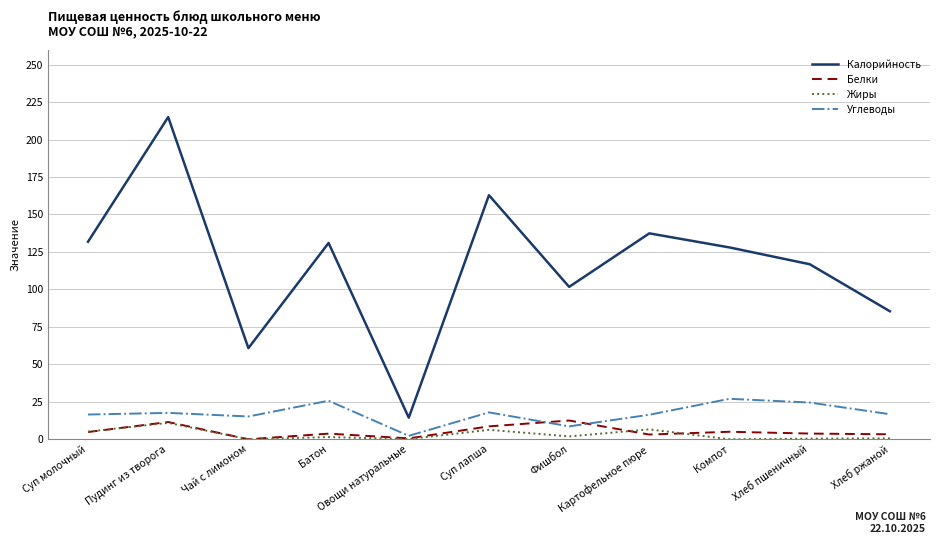

True or false: Углеводы and Белки cross at least once.

True